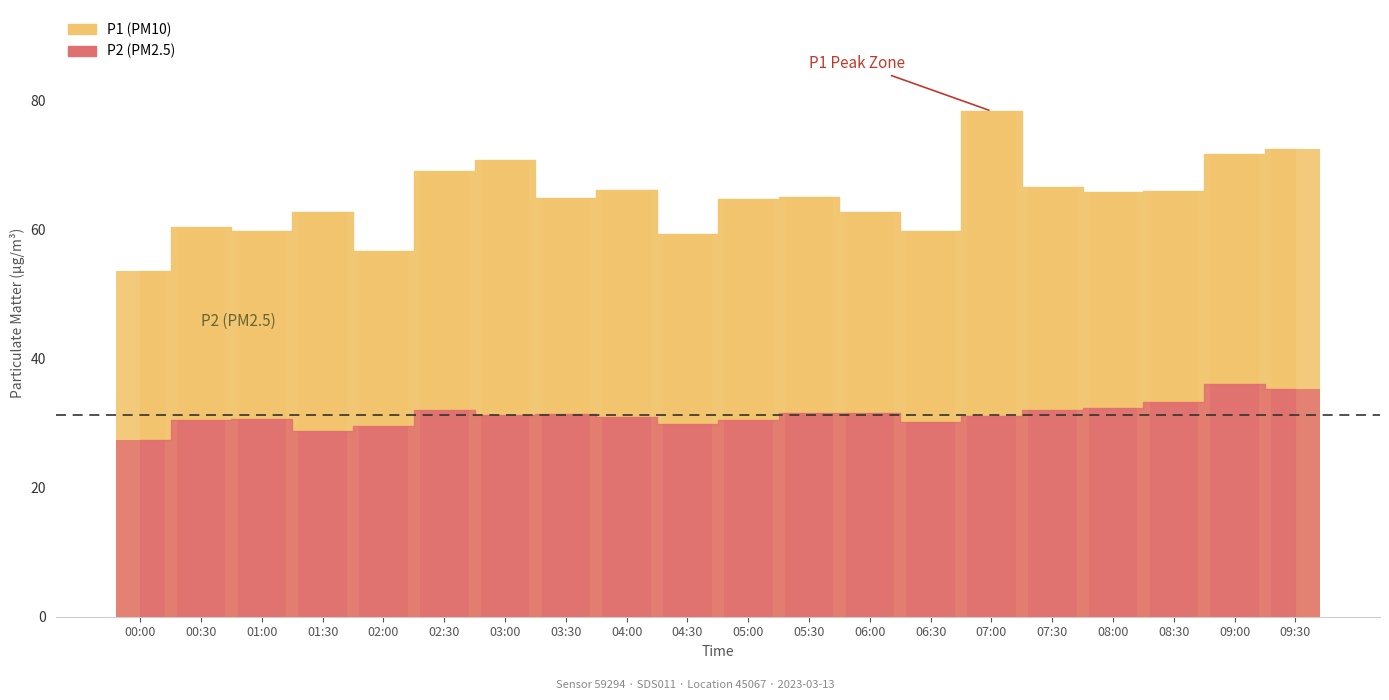

Which series has the largest range (max minus min)?

P1